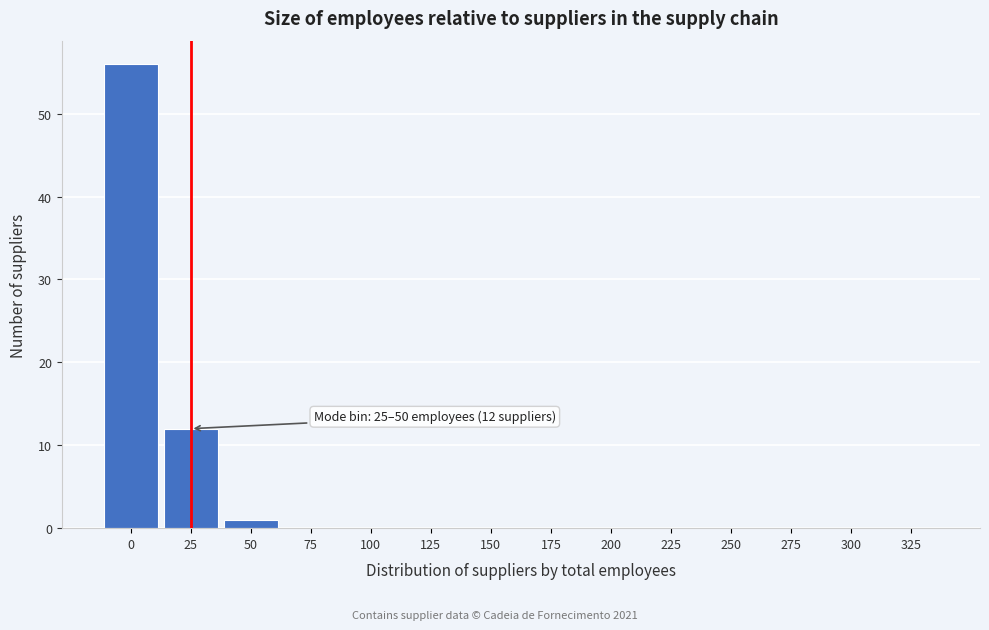

Reading left to right, extract all data points from this chart.

0=56	25=12	50=1	75=0	100=0	125=0	150=0	175=0	200=0	225=0	250=0	275=0	300=0	325=0